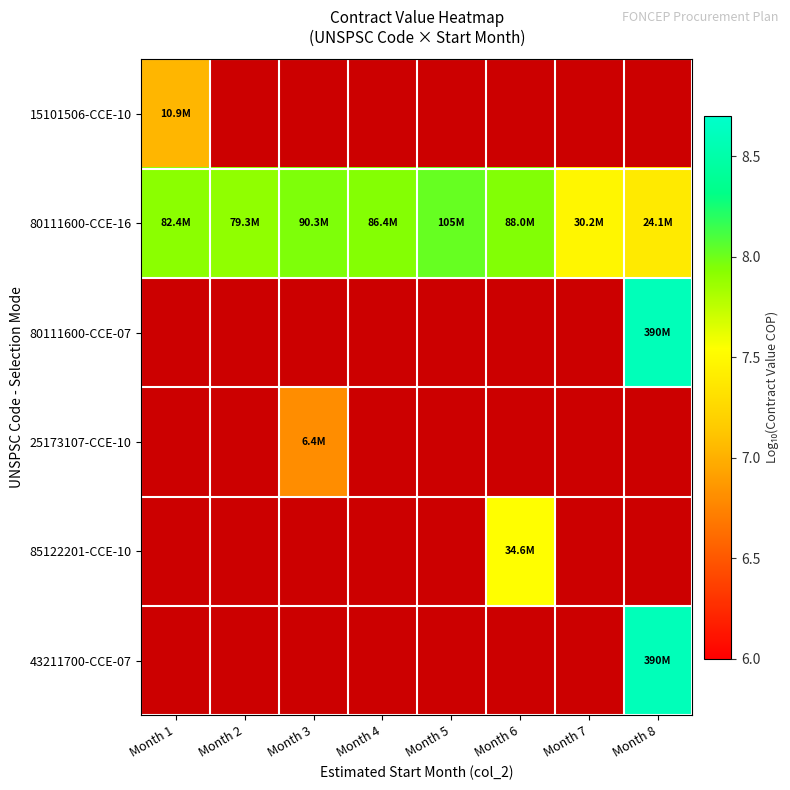

What is the sum of the 80111600-CCE-16 values at Month 8 and Month 4?

15.3